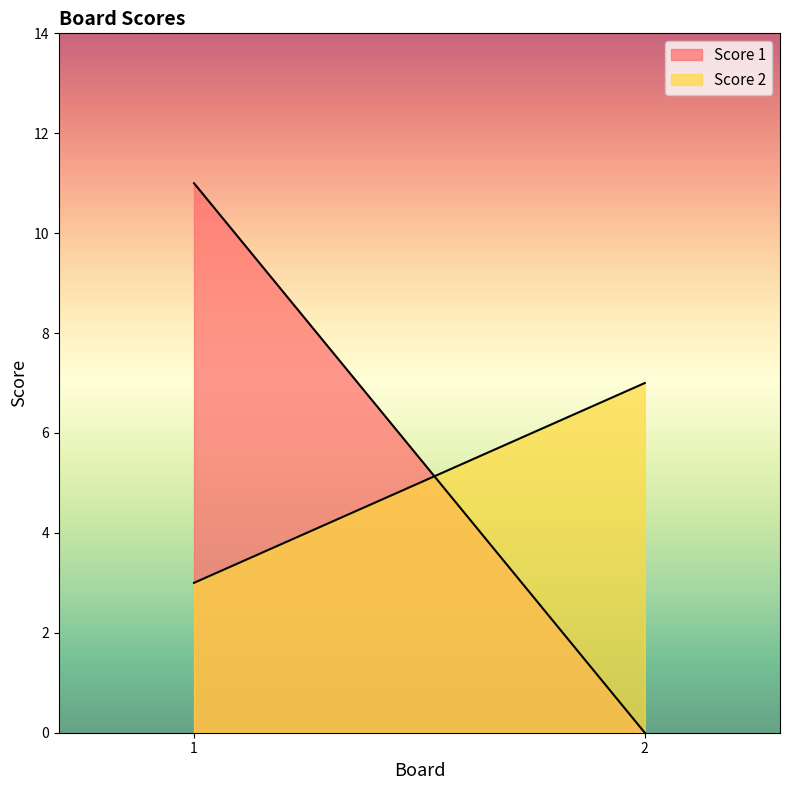

Which series changed the most between 1 and 2?

Score 1